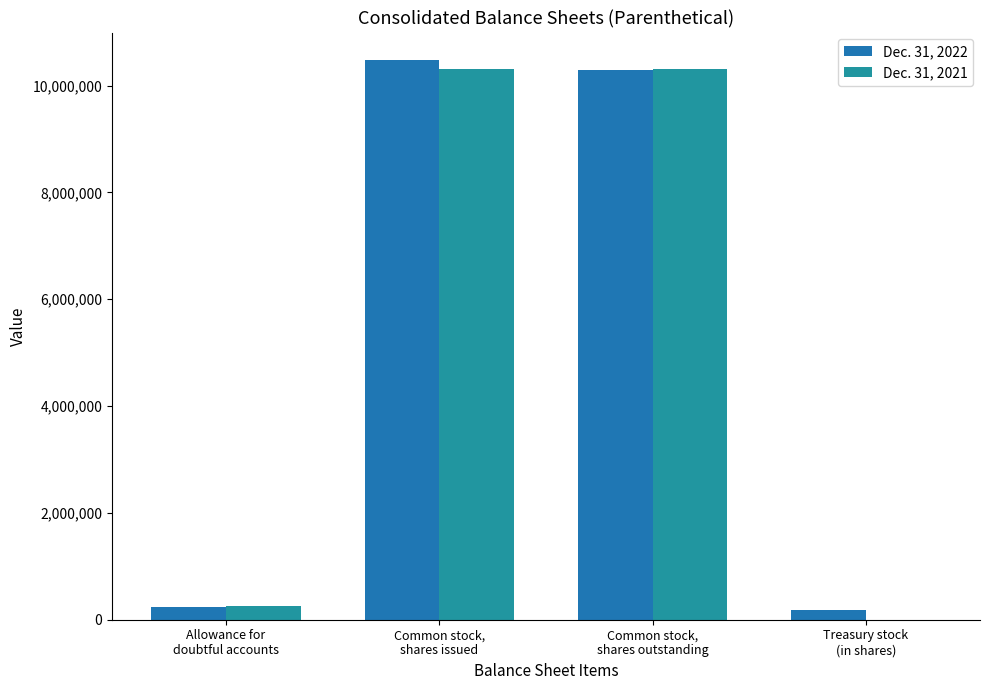

Reading left to right, transcribe all the data shown in this chart.

Dec. 31, 2022: 234000	10471410	10291758	179652
Dec. 31, 2021: 263000	10304242	10304242	0